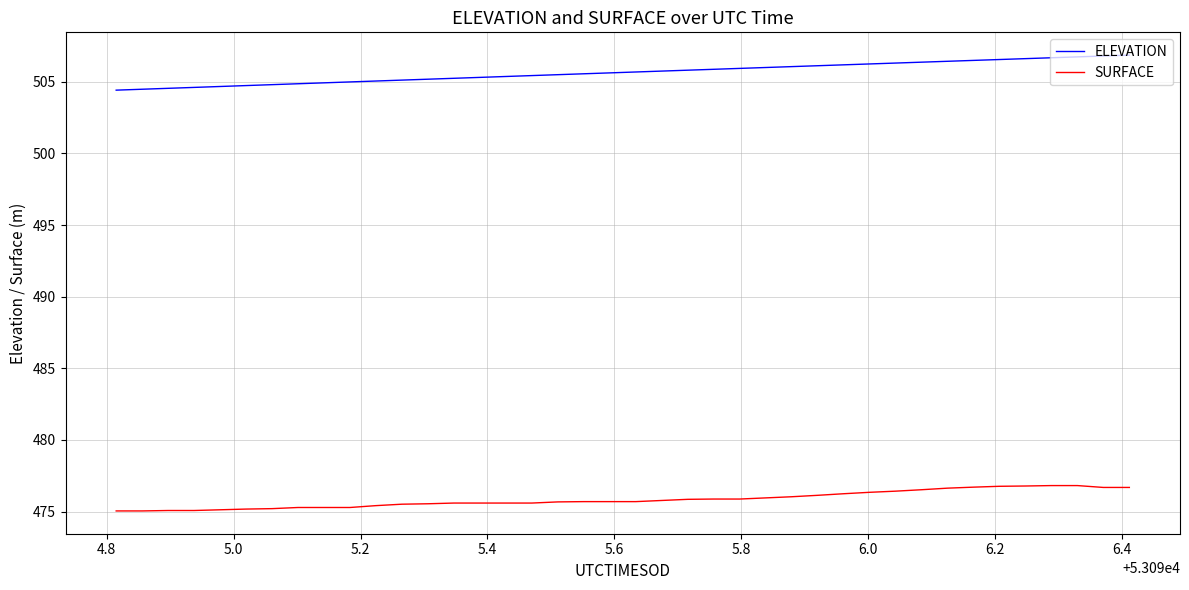

True or false: SURFACE and ELEVATION cross at least once.

False